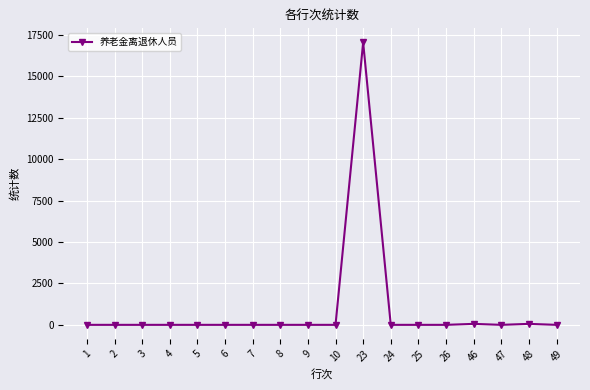

How many lines are shown in the chart?

1